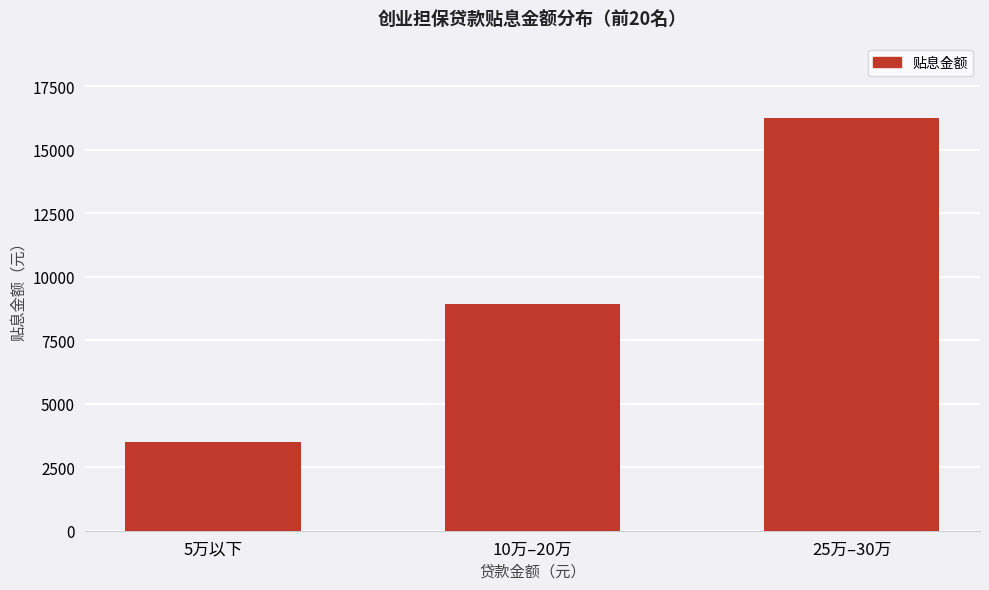

Which category has the lowest value across all series?

5万以下